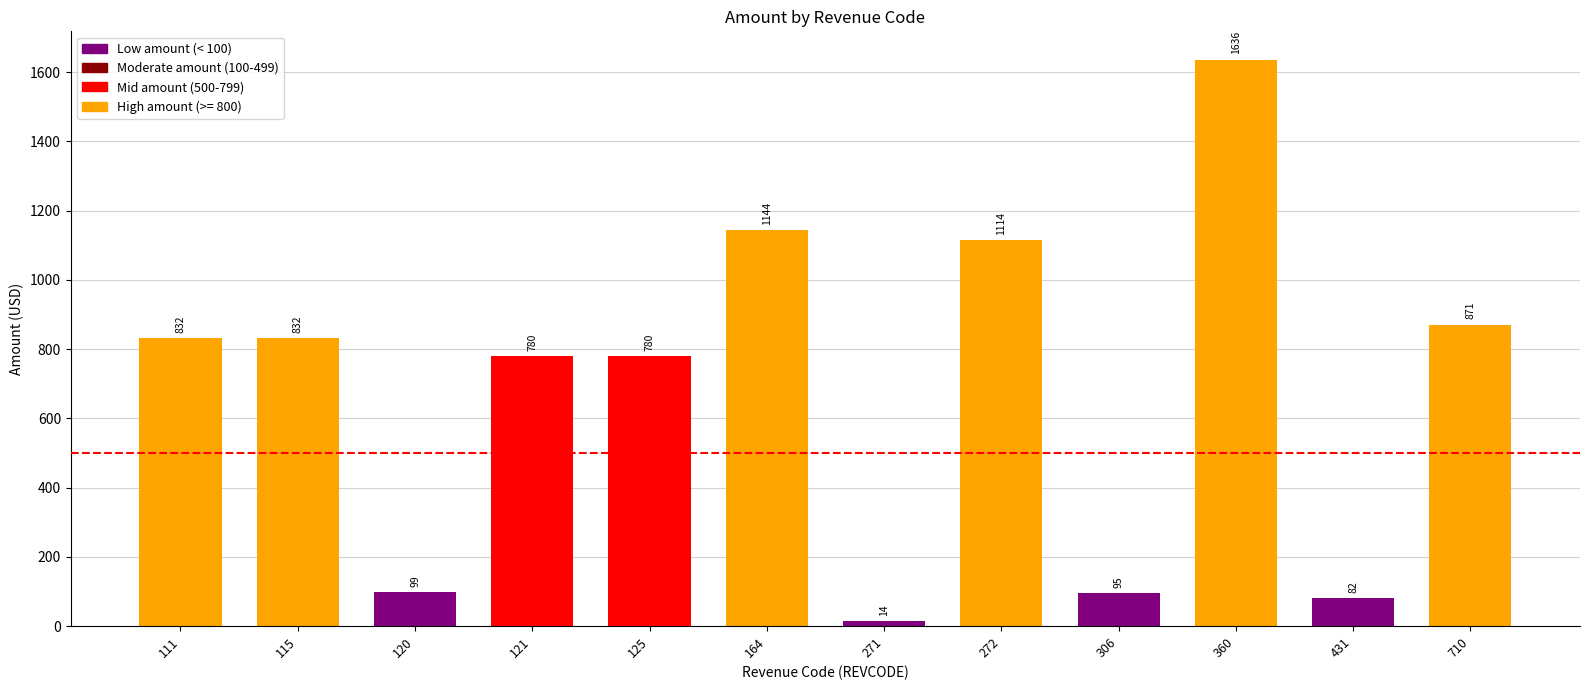

What is the difference between the values at 111 and 120?

733